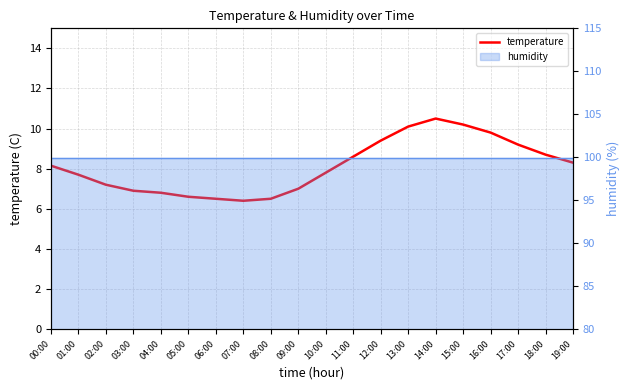

Where is the first local maximum?

14:00